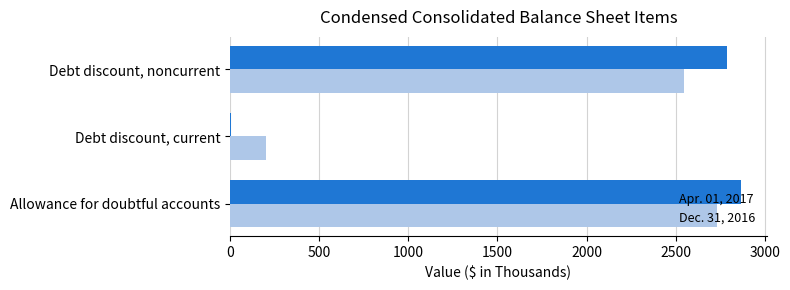

At which category is the sum across all series the highest?

Allowance for doubtful accounts